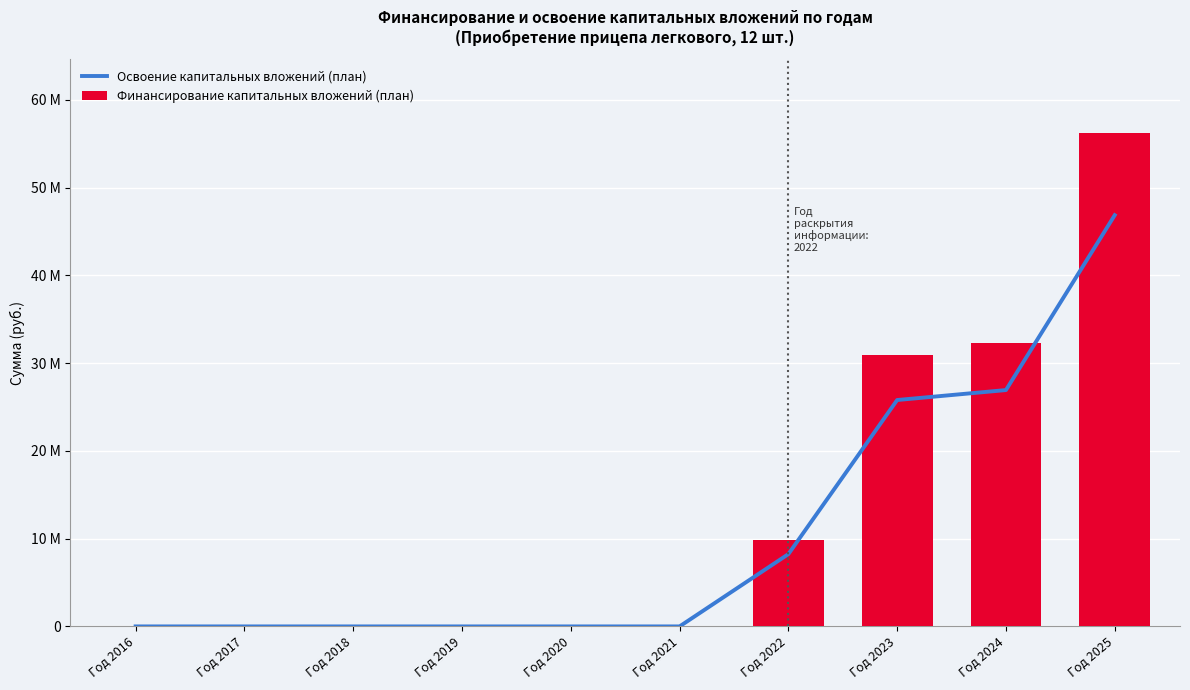

What is the value of the Финансирование капитальных вложений (план) bar at the 9th from the left?

32323439